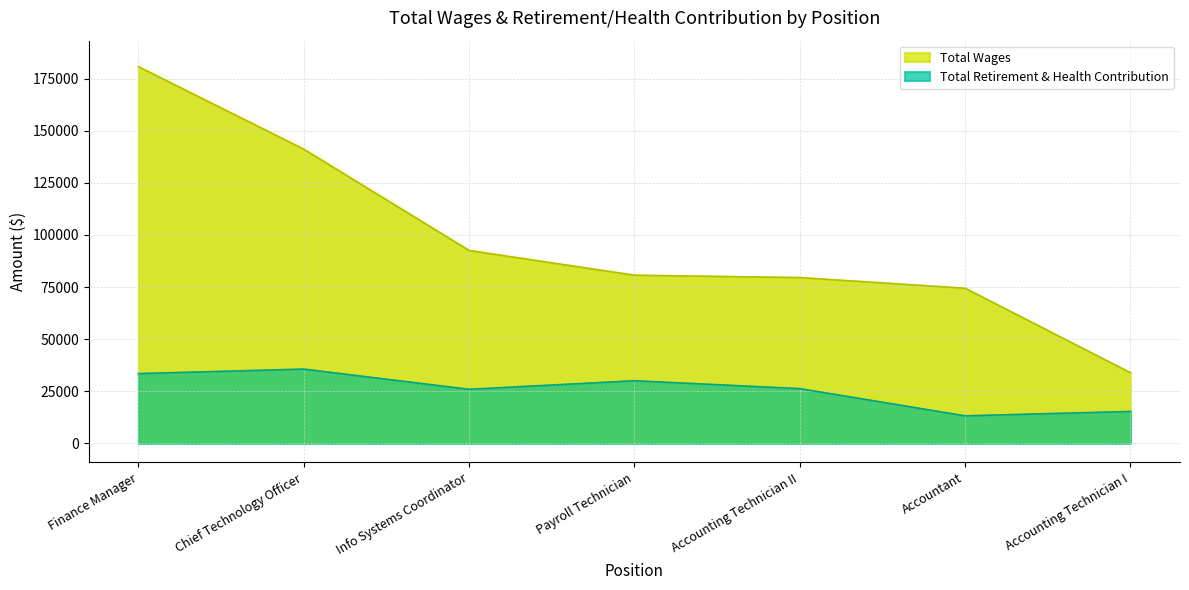

Which has a higher value, Info Systems Coordinator or Accounting Technician II?

Info Systems Coordinator